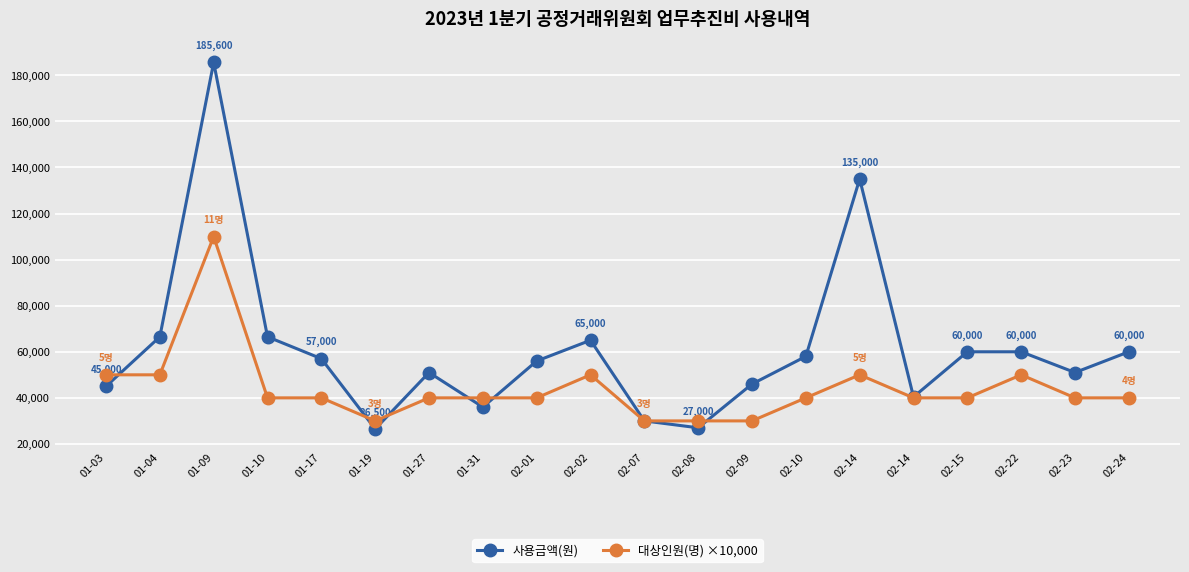

List the series in order of their overall mean, lowest first.

대상인원(명) ×10,000, 사용금액(원)